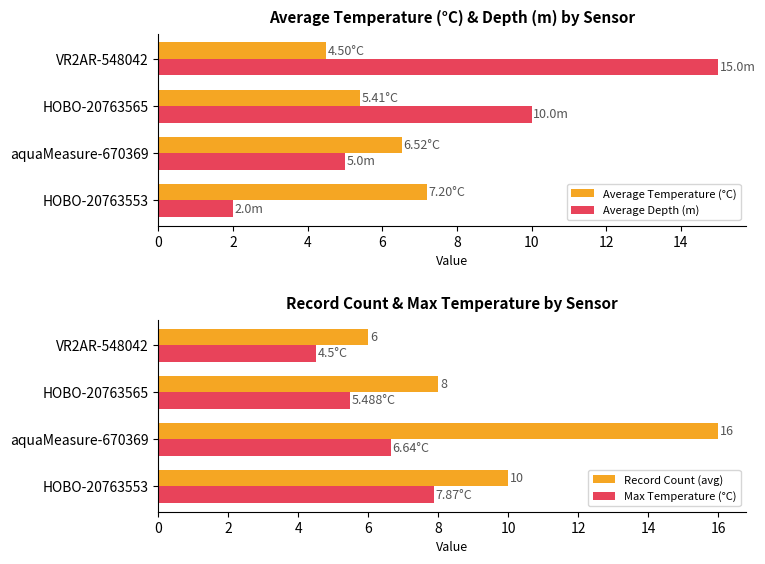

Which series has the largest total across all categories?

Record Count (avg)